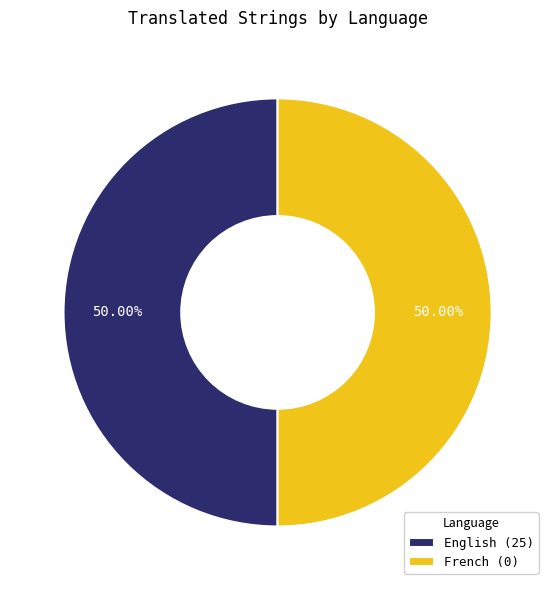

Approximately how many times larger is the value at French (0) compared to English (25)?

1.0